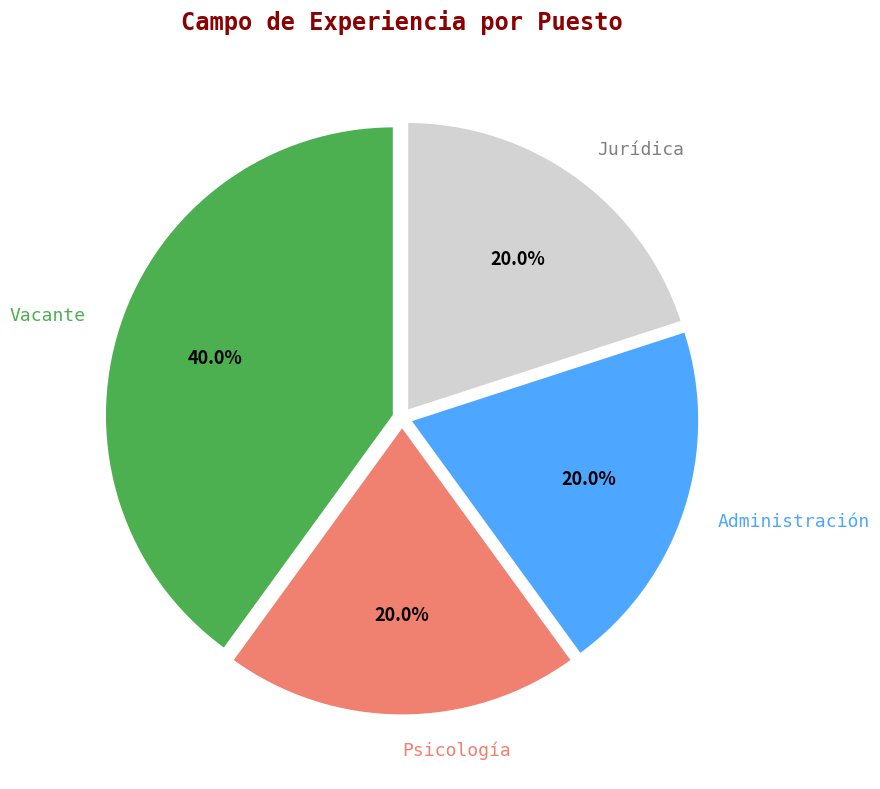

To the nearest percent, what portion does Psicología represent?

20%